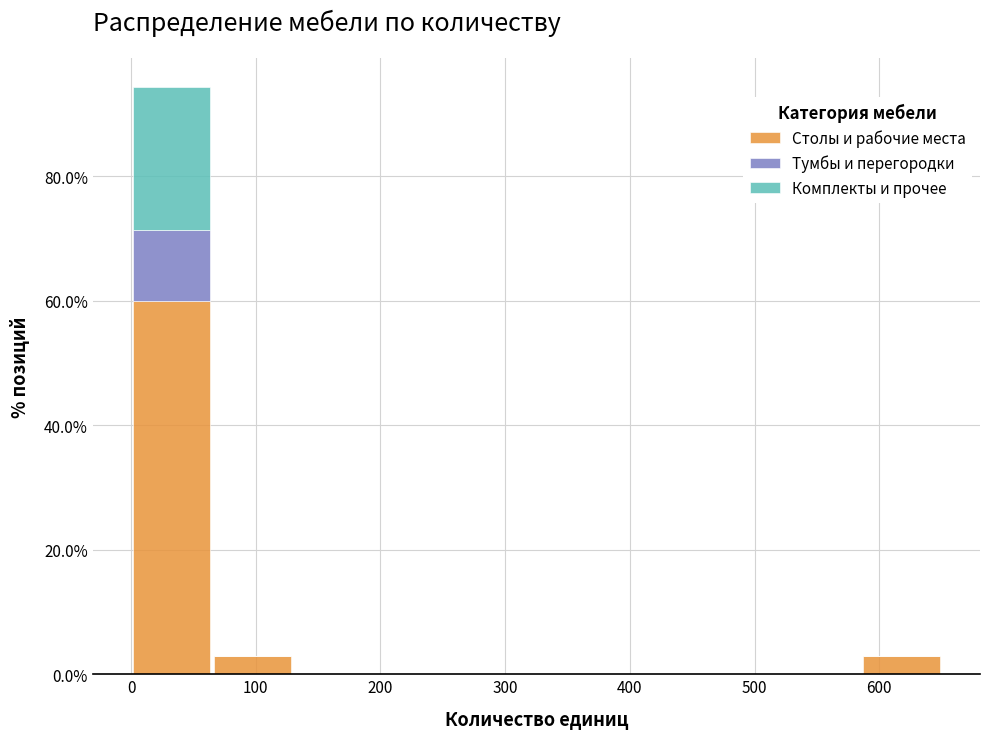

What is the total height of the stacked bar covering 0 to 65 on the x-axis? Neither the bar edges nor the heights are printed on the chart, so give them approximately, as read against the axes.

94